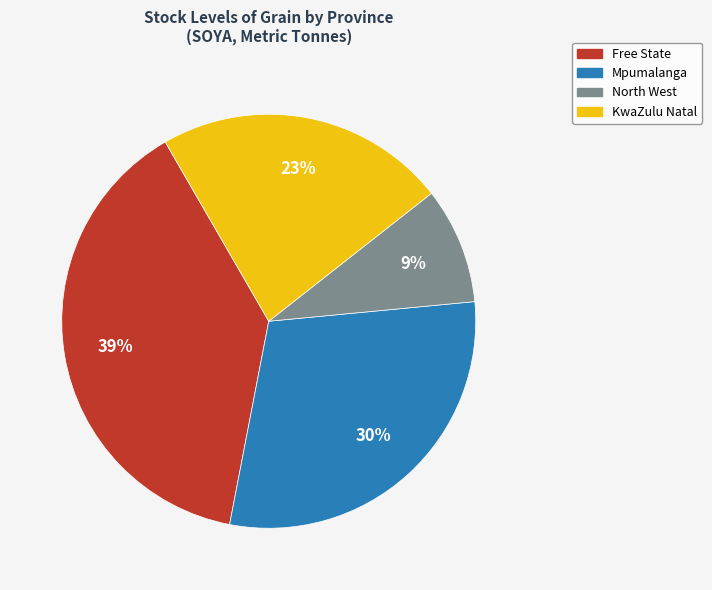

To the nearest percent, what is the average slice percentage?

25%